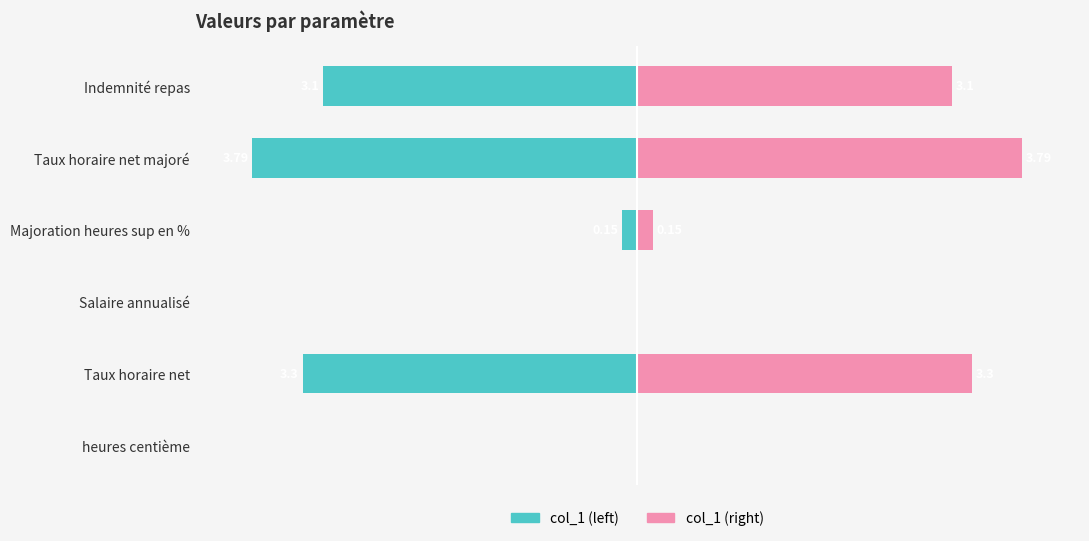

What is the sum of all col_1 (scaled left) values?

-272.6